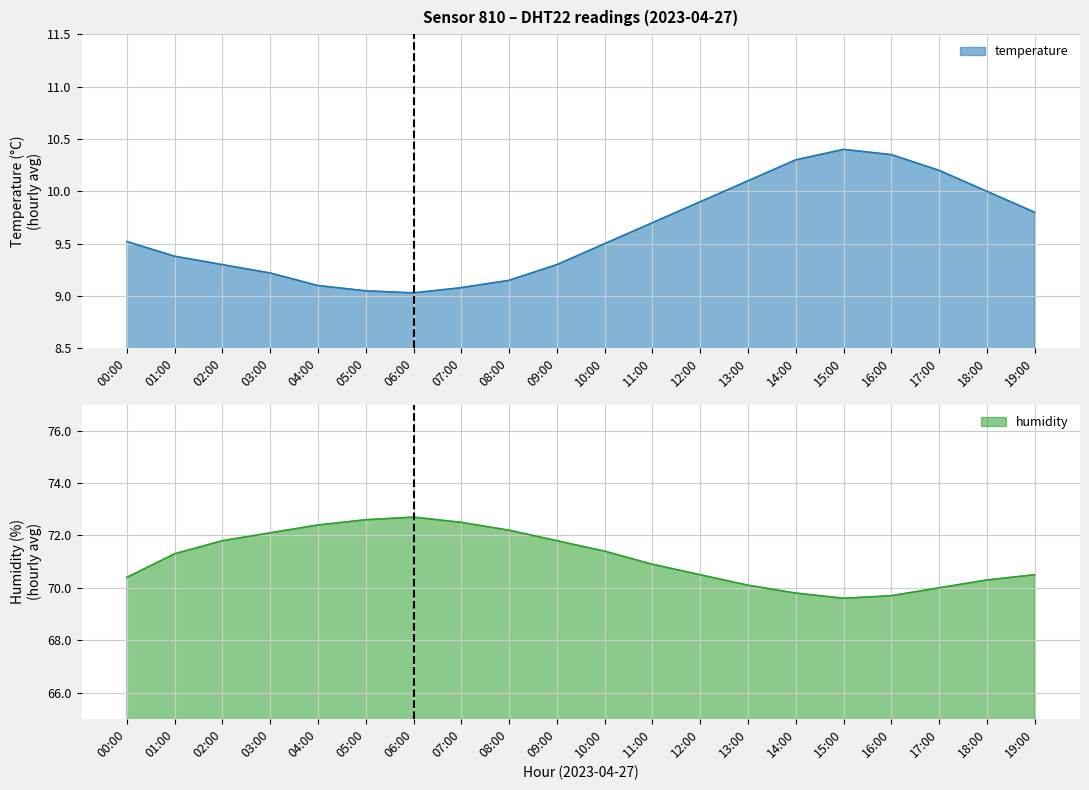

Rank the series by their maximum value, from lowest to highest.

temperature, humidity